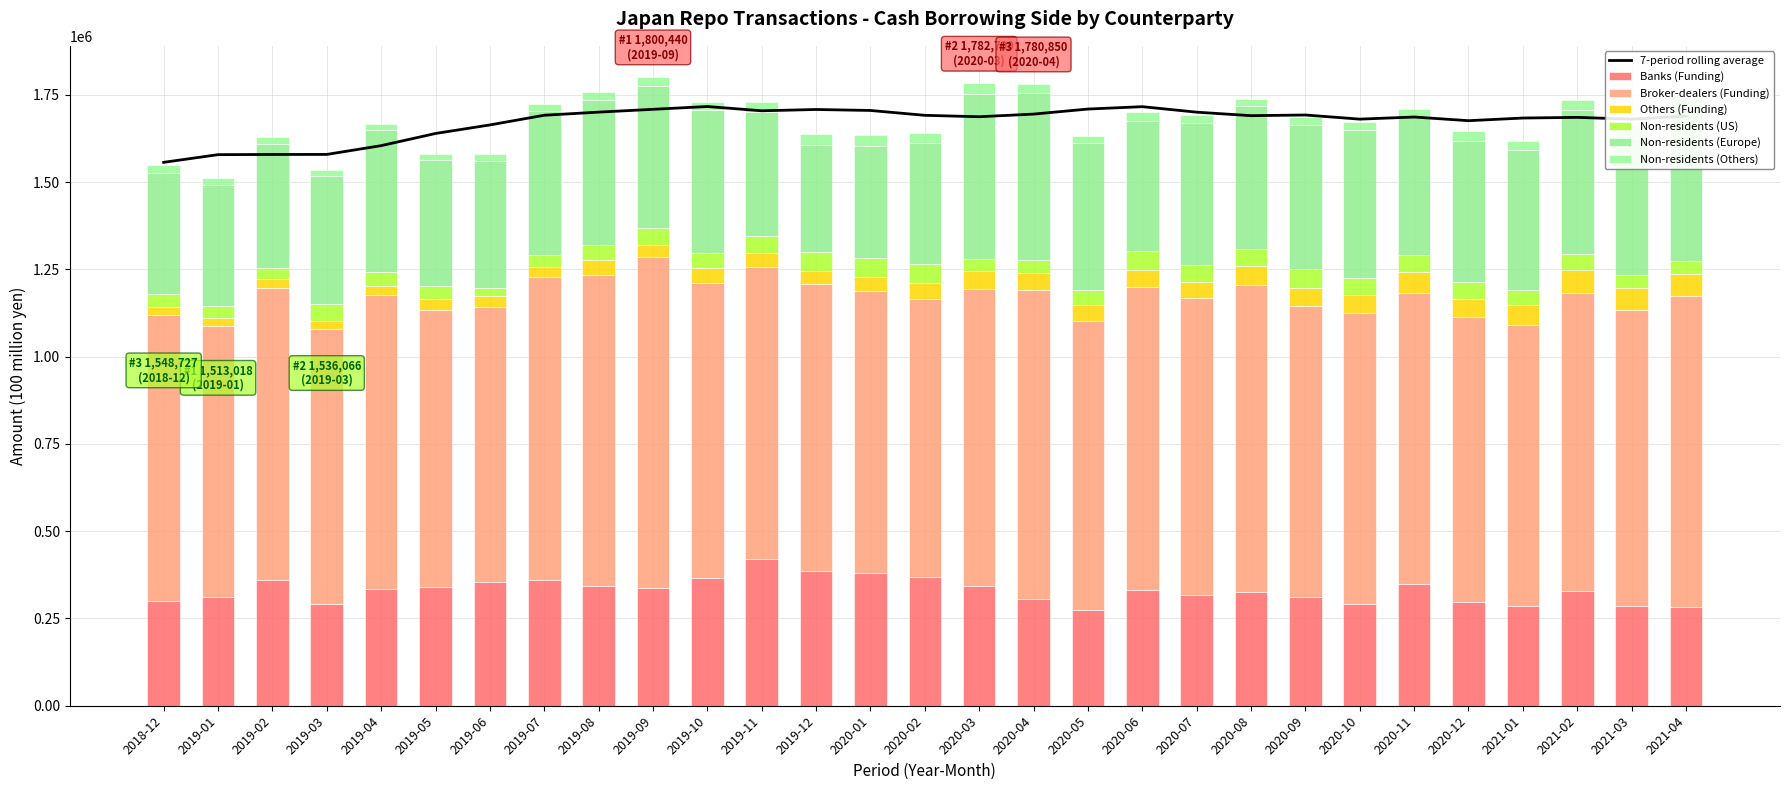

What is the total value across all series at 2019-03?

1536066